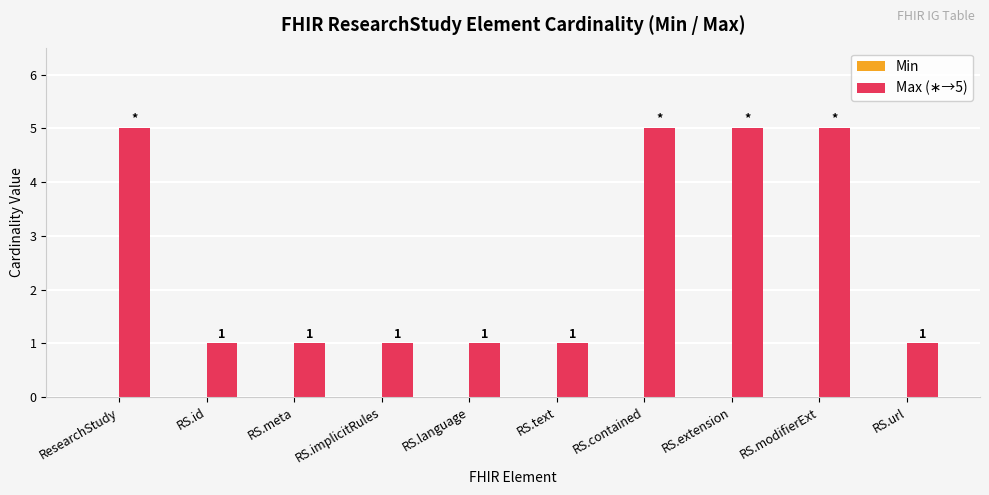

Reading right to left, transcribe all the data shown in this chart.

RS.url=1	RS.modifierExt=5	RS.extension=5	RS.contained=5	RS.text=1	RS.language=1	RS.implicitRules=1	RS.meta=1	RS.id=1	ResearchStudy=5